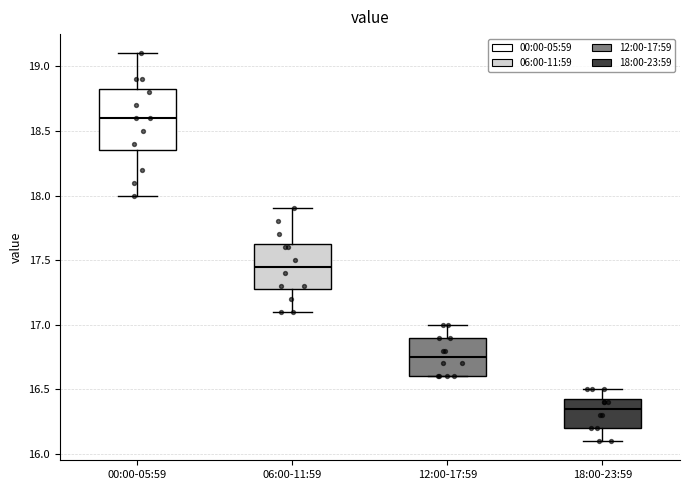

Which box is the tallest, from its lower edge to its upper edge?

00:00-05:59